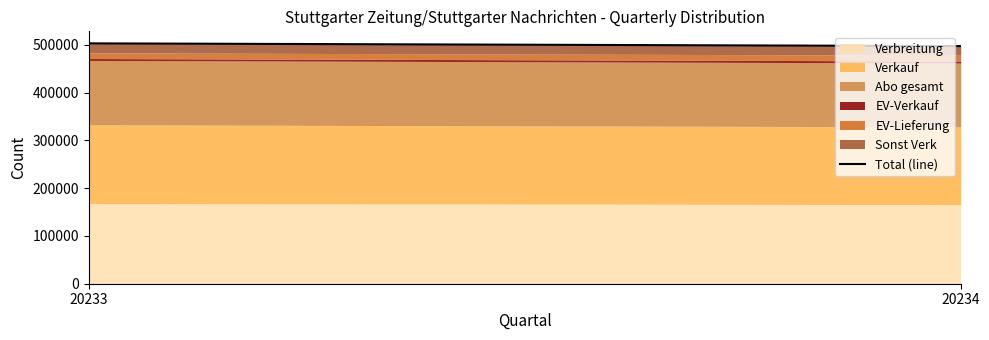

What is the sum of the values at 20233 and 20234?

1000813